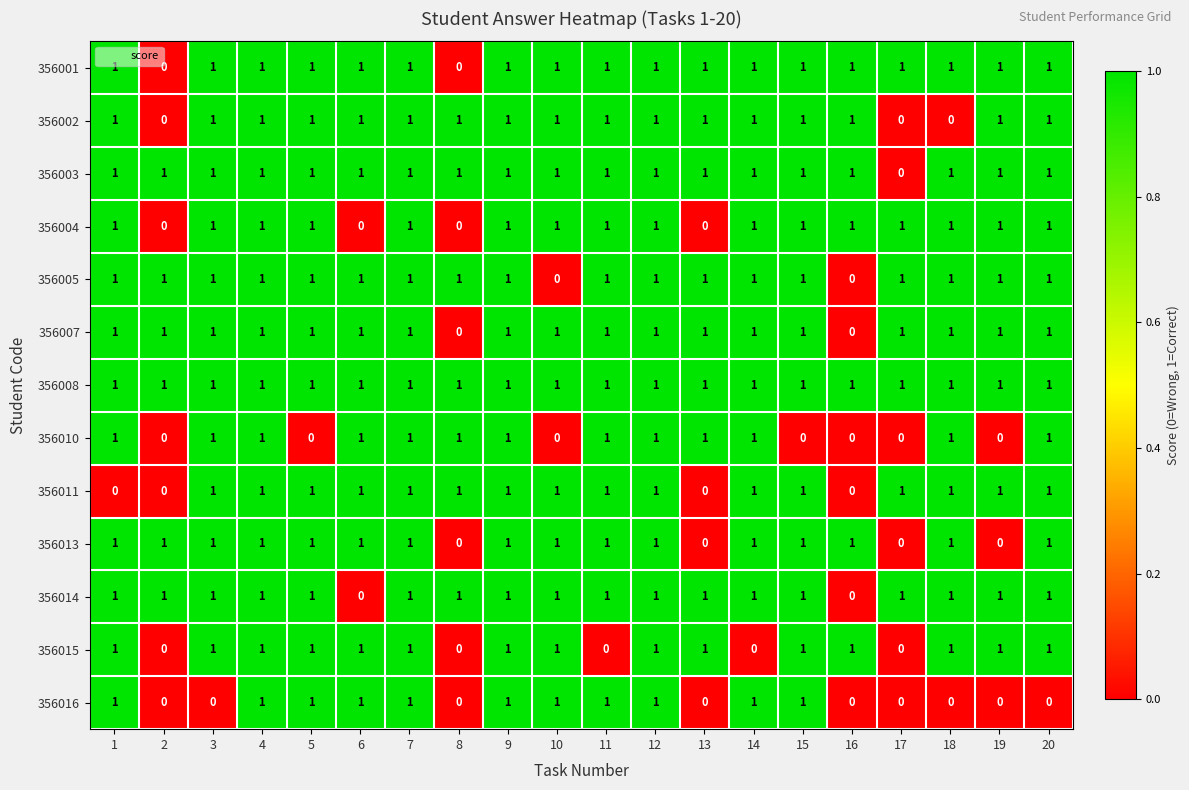

At how many categories does at least one series exceed 0?

20